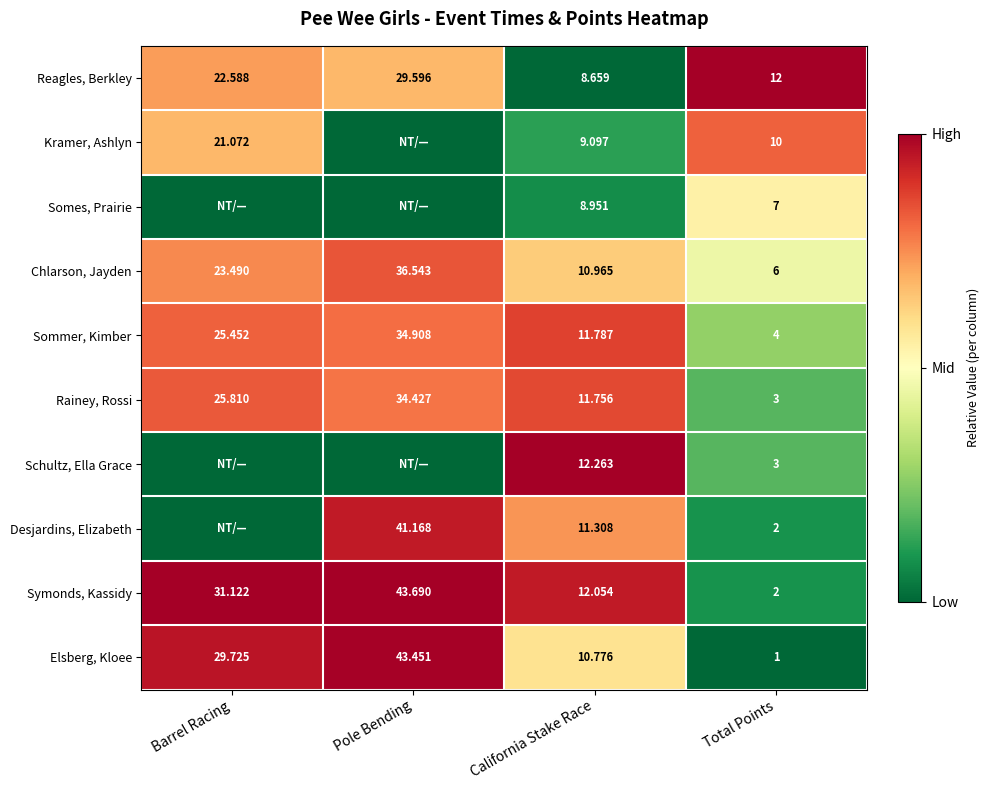

List the labels in order of Reagles, Berkley value, largest first.

Pole Bending, Barrel Racing, Total Points, California Stake Race